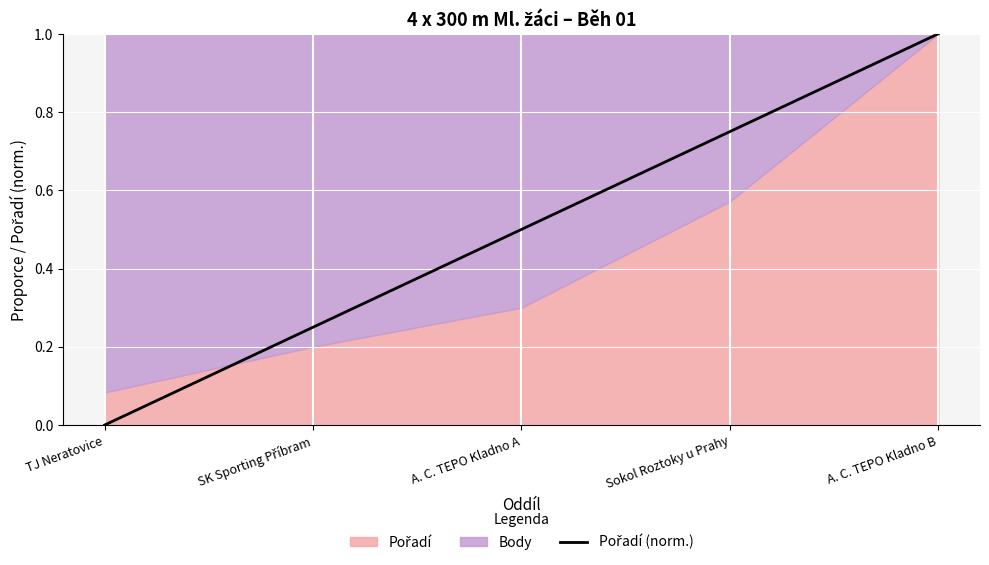

List the labels in order of value, smallest first.

TJ Neratovice, SK Sporting Příbram, A. C. TEPO Kladno A, Sokol Roztoky u Prahy, A. C. TEPO Kladno B